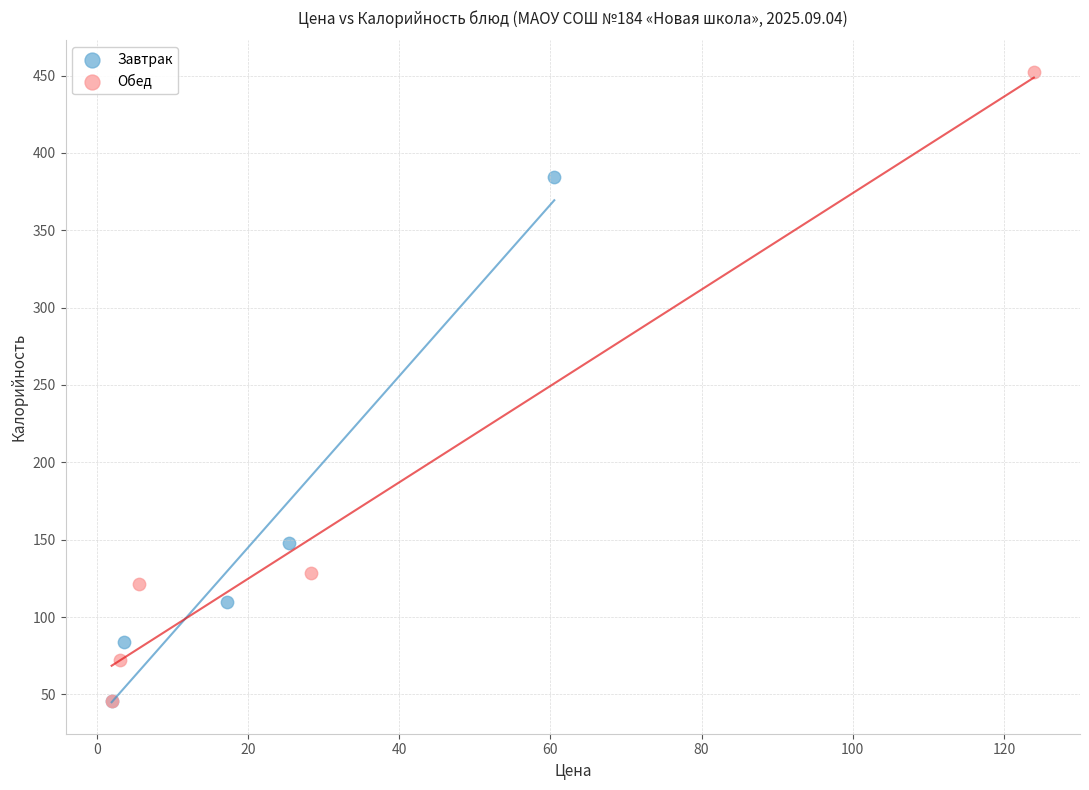

Which series reaches the maximum Y coordinate?

Обед